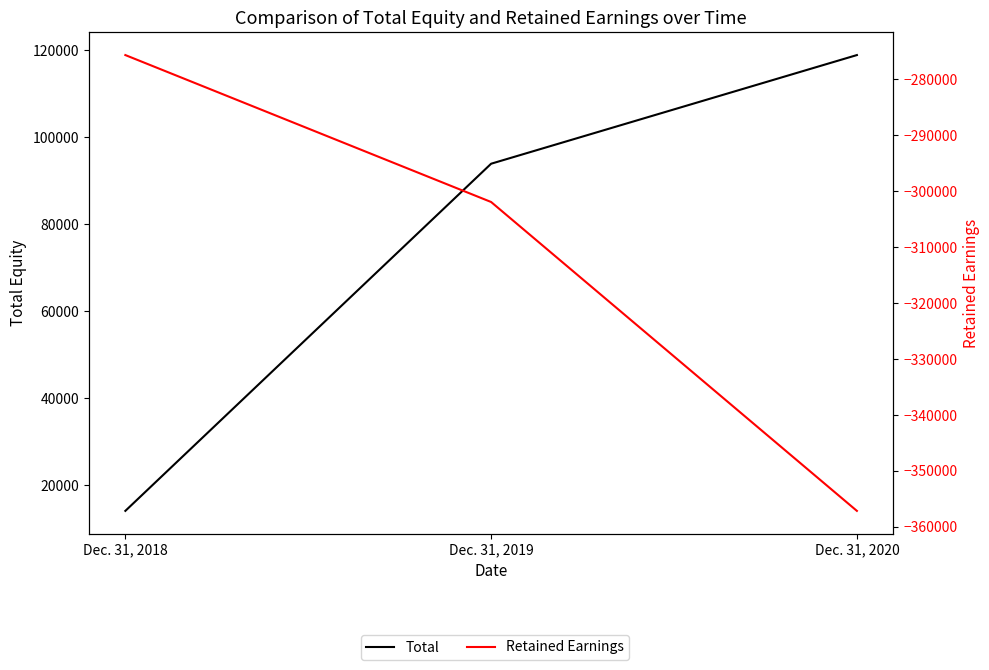

Reading left to right, transcribe all the data shown in this chart.

Total: 14081	93926	118915
Retained Earnings: -275638	-301915	-357153